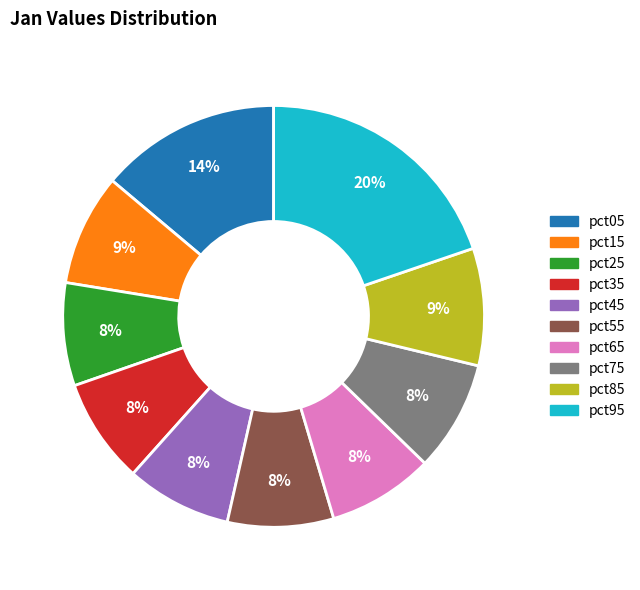

Which category has the biggest portion of the pie?

pct95